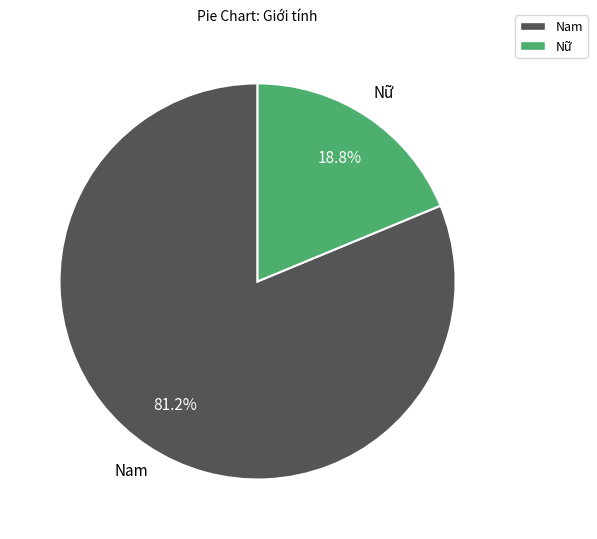

To the nearest percent, what portion does Nam represent?

81%